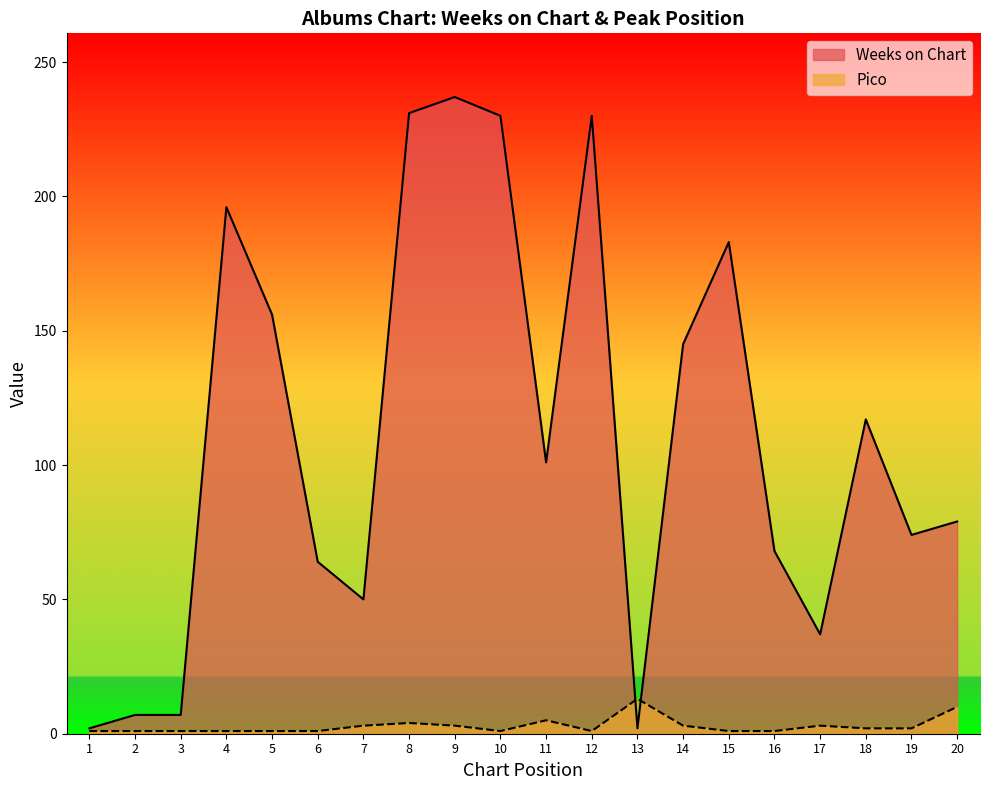

Reading left to right, extract all data points from this chart.

Weeks on Chart: 2	7	7	196	156	64	50	231	237	230	101	230	2	145	183	68	37	117	74	79
Pico: 1	1	1	1	1	1	3	4	3	1	5	1	13	3	1	1	3	2	2	10